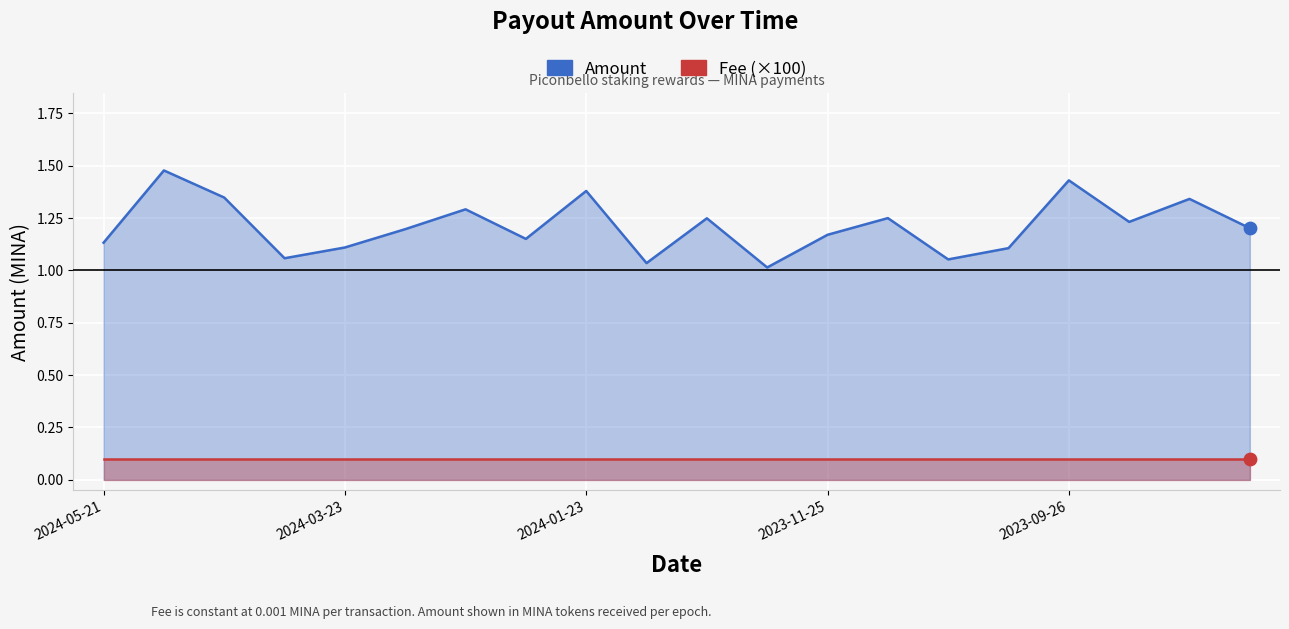

Is the value of Amount at 14 greater than the value of Fee (×100) at 14?

Yes